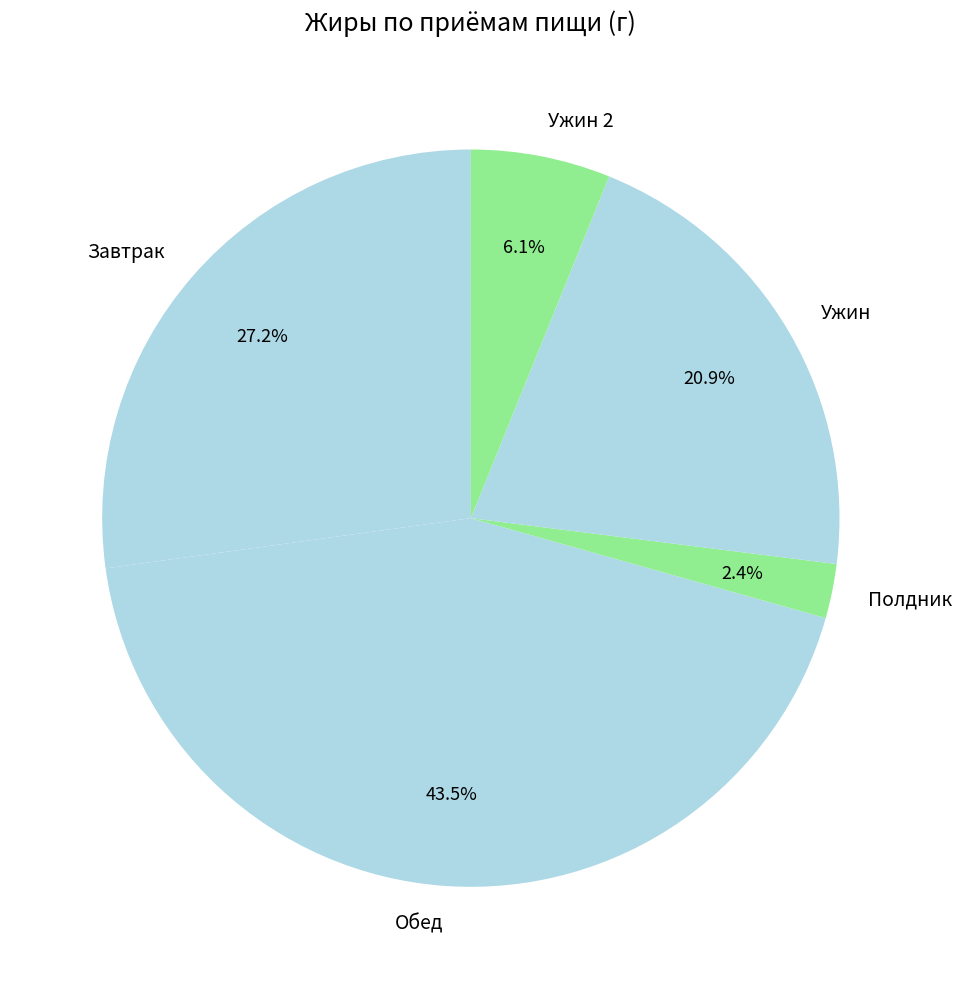

What percentage do Обед and Ужин together represent?

64.3%